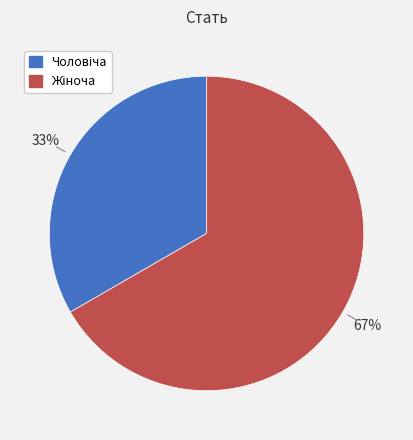

Count the number of slices in the pie.

2